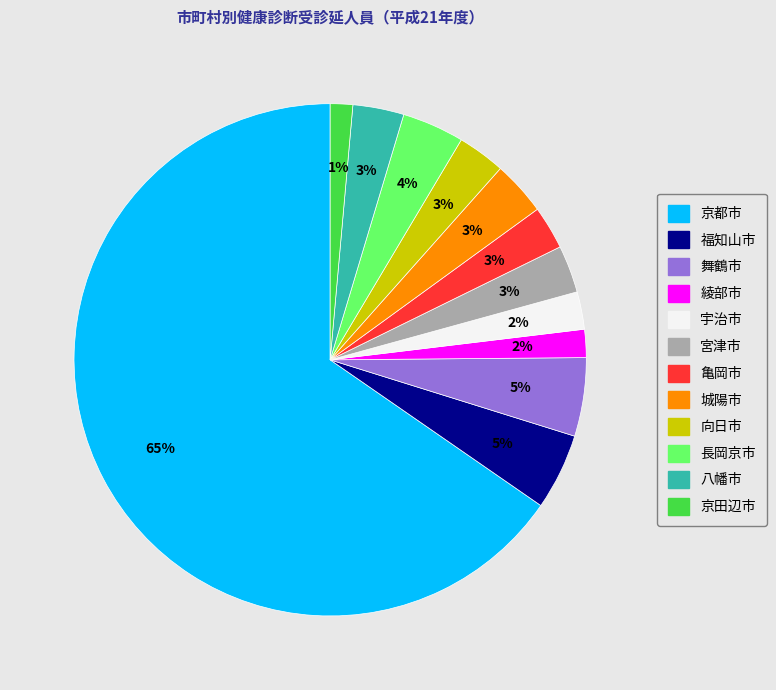

To the nearest percent, what is the combined percentage of 京田辺市 and 宮津市?

4%